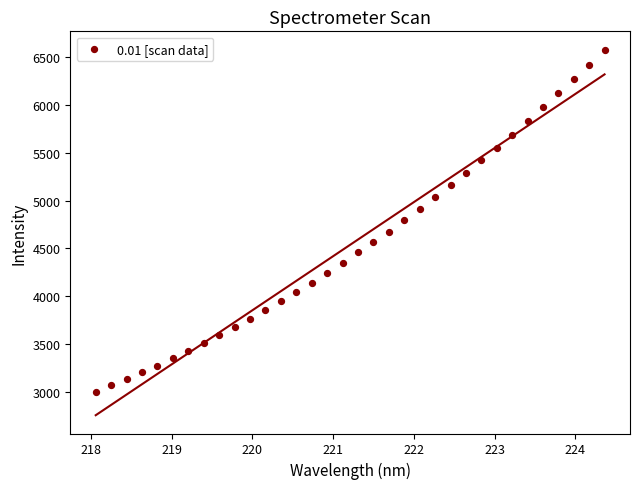

What is the range of X values (max minus min)?

6.3